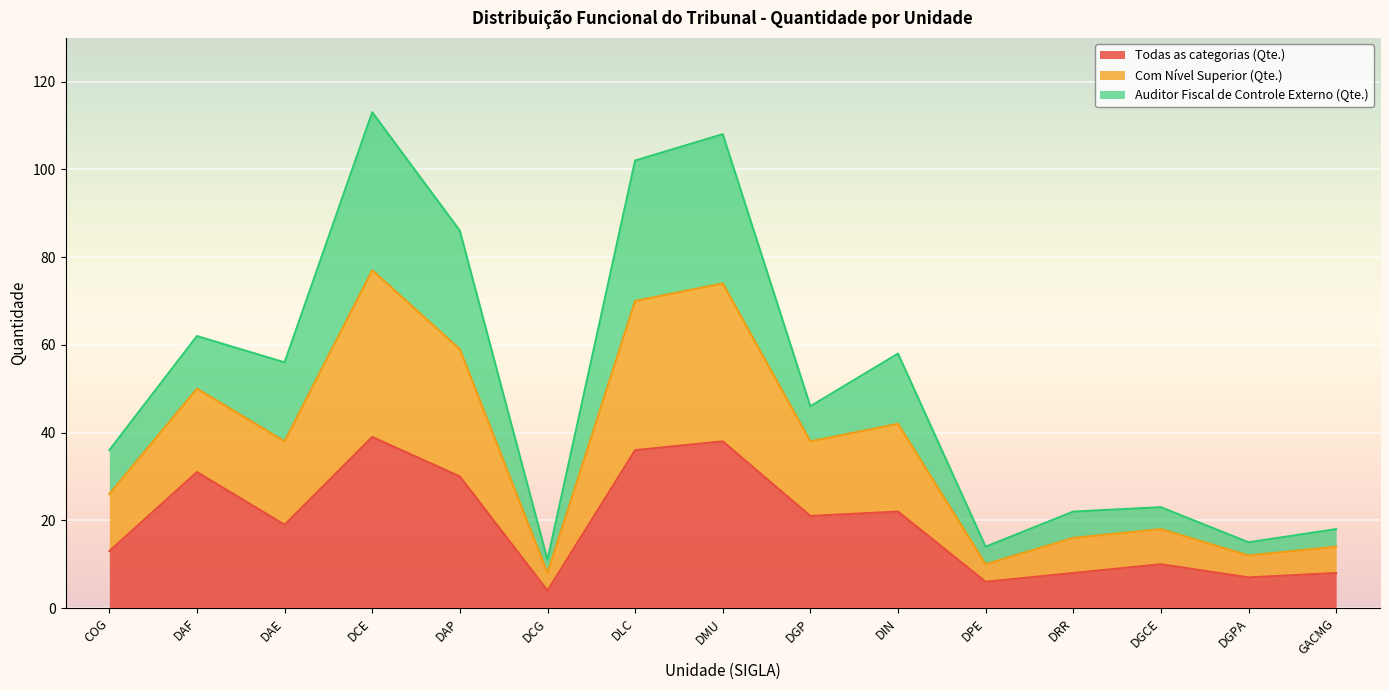

Which series has the widest spread of values?

Com Nível Superior (Qte.)